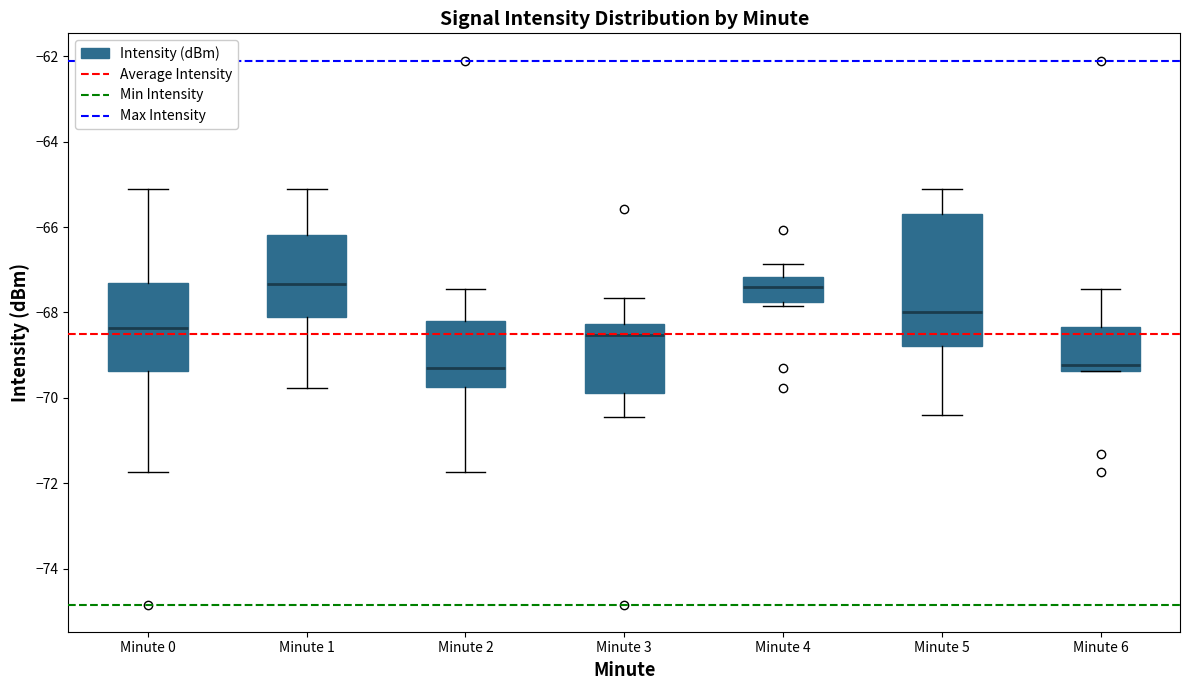

Reading left to right, read every box against the y-axis: the position of its median line, the range the box covers, and the ends of its whiskers. The values are not printed on the chart, so give them approximately, as read against the axis.

Minute 0: median -68.4, box -69.4 to -67.4, whiskers -71.8 to -65.2
Minute 1: median -67.4, box -68.0 to -66.2, whiskers -69.8 to -65.2
Minute 2: median -69.4, box -69.8 to -68.2, whiskers -71.8 to -67.4
Minute 3: median -68.6, box -69.8 to -68.2, whiskers -70.4 to -67.6
Minute 4: median -67.4, box -67.8 to -67.2, whiskers -67.8 (just below the box's lower edge) to -66.8
Minute 5: median -68.0, box -68.8 to -65.6, whiskers -70.4 to -65.2
Minute 6: median -69.2, box -69.4 to -68.4, whiskers -69.4 to -67.4